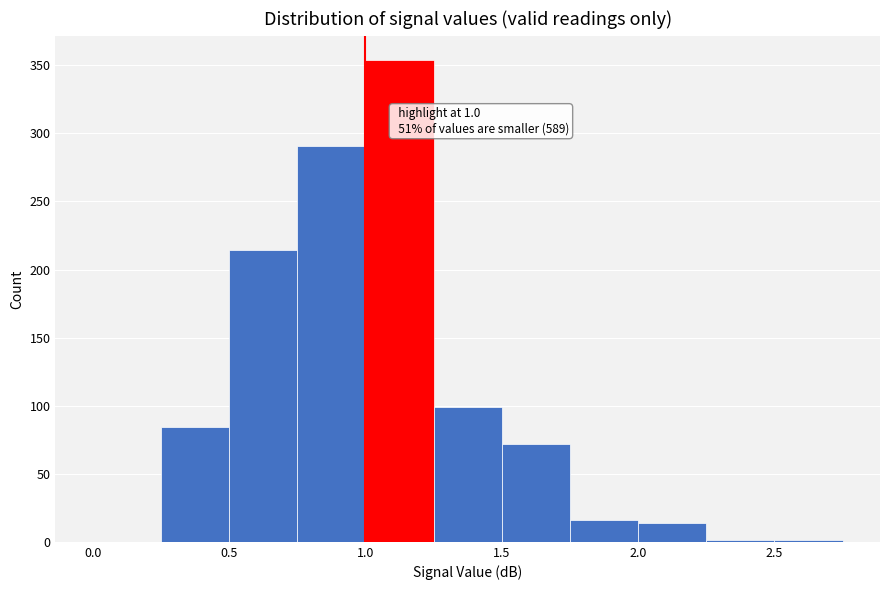

Over which range of the x-axis is the bar tallest?

1.00 to 1.25